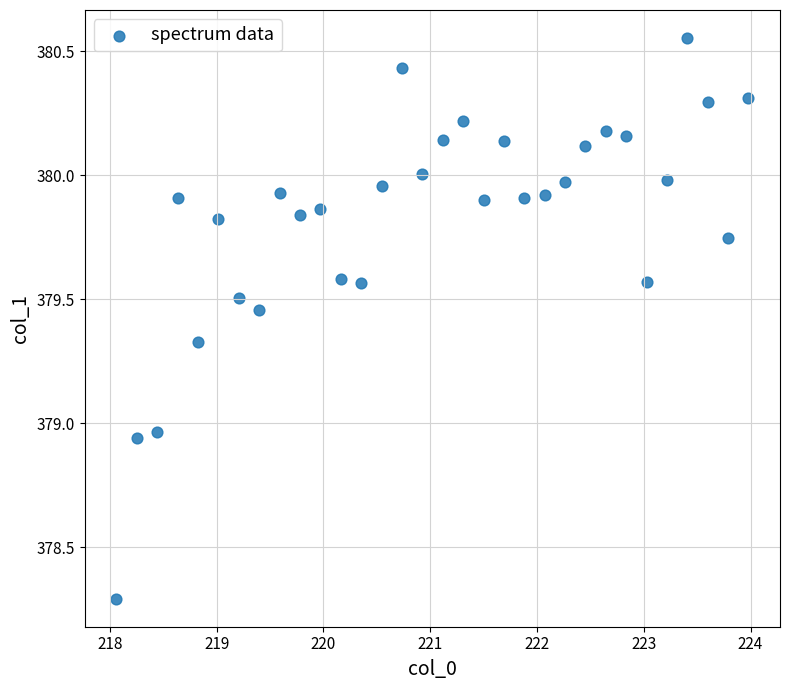

What is the range of X values (max minus min)?

5.9